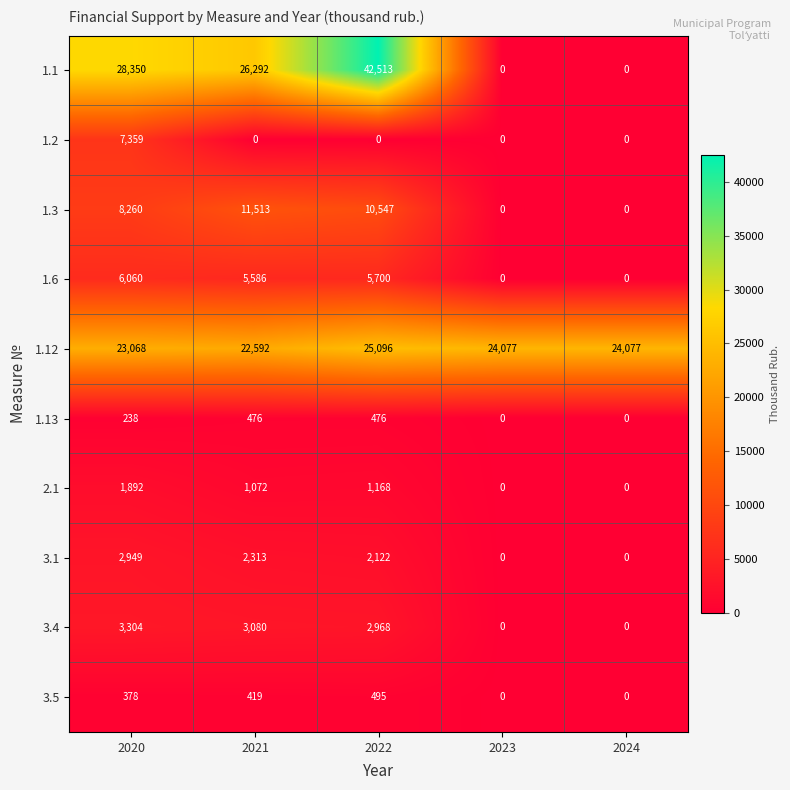

What is the average value of the 1.2 series?

1472